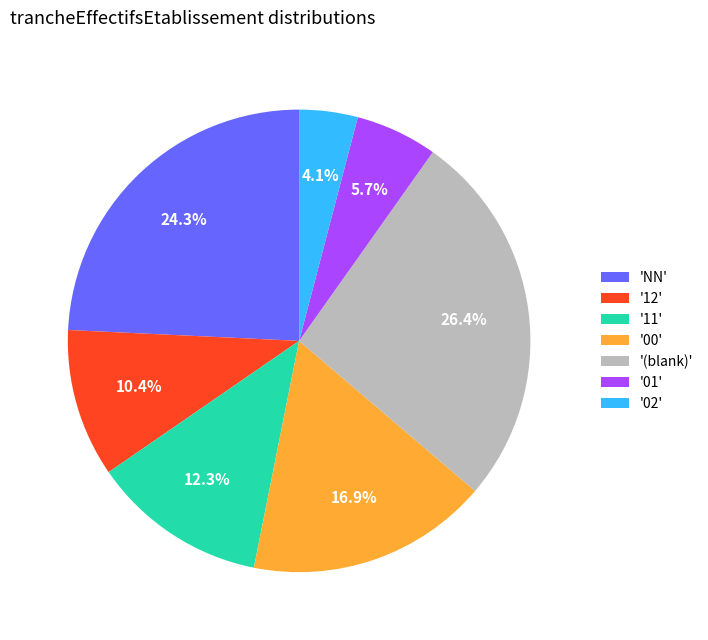

Does any single category account for the majority?

No